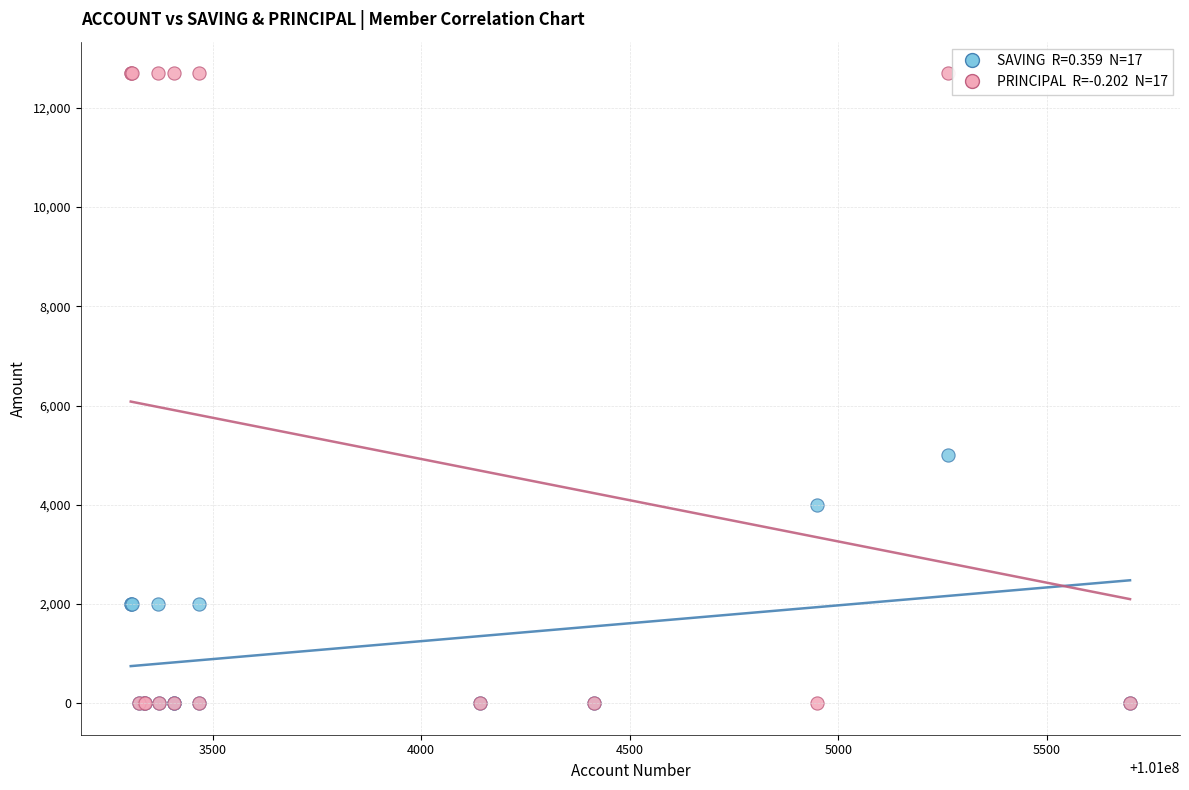

Across all series, what Y value is closest to 6350?

5000